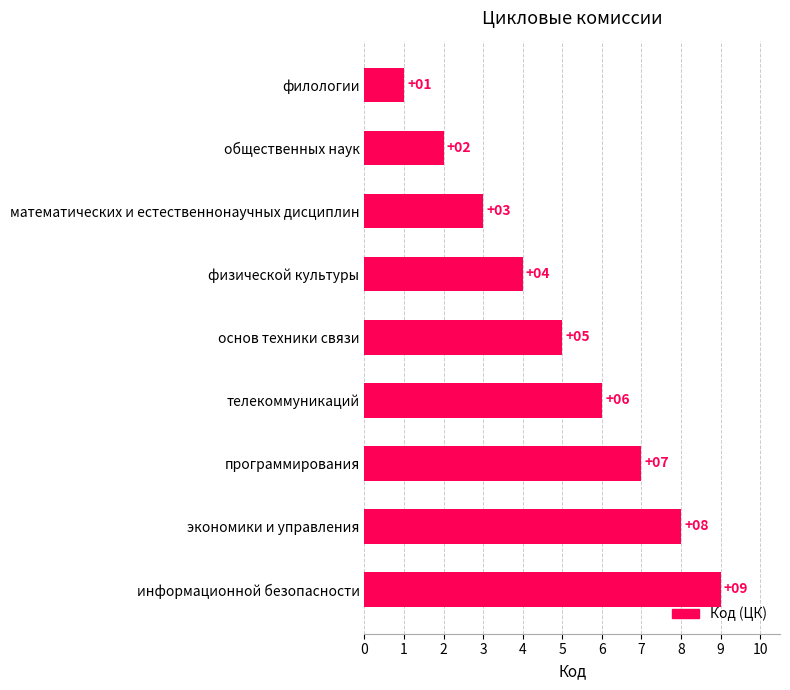

True or false: the data shows 2 at общественных наук.

True